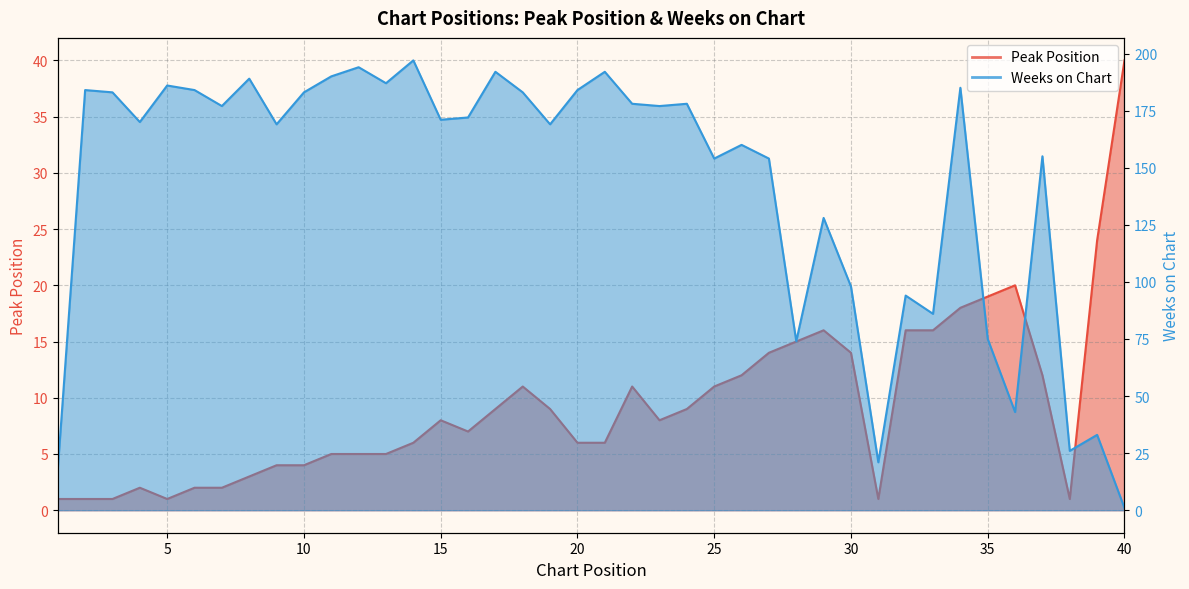

What is the sum of the Peak Position values at 34 and 18?

29